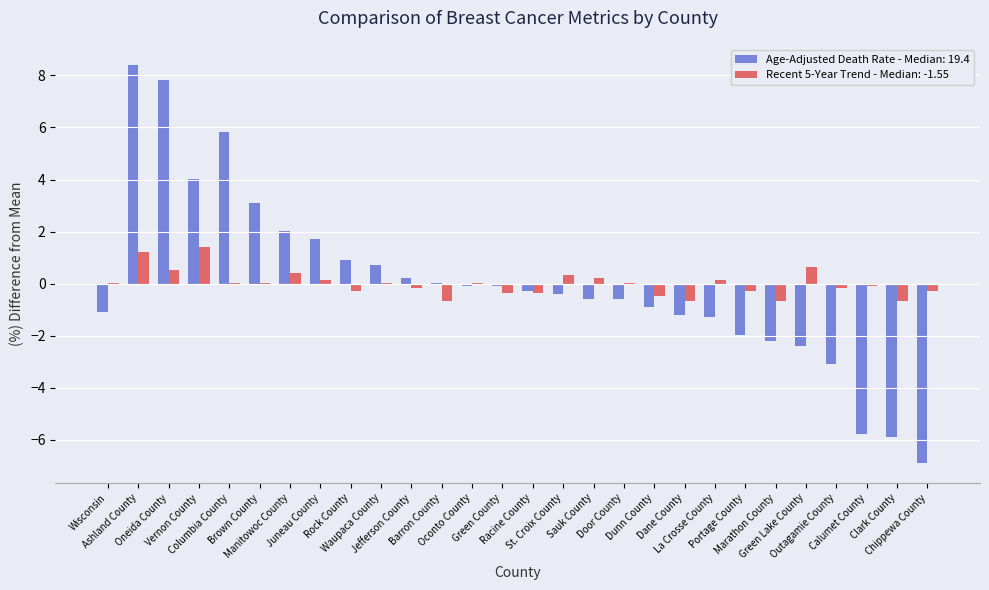

What is the maximum value for Recent 5-Year Trend - Median: -1.55?

1.4